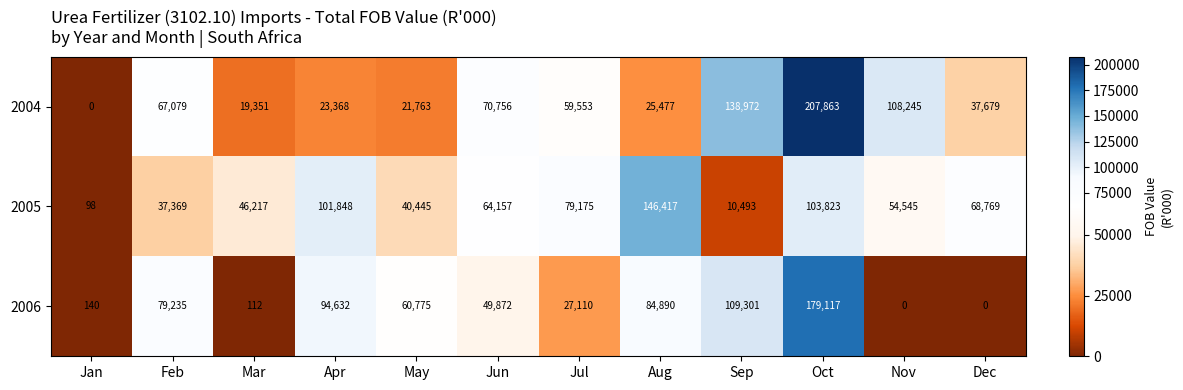

What is the total value across all series at Nov?

162790